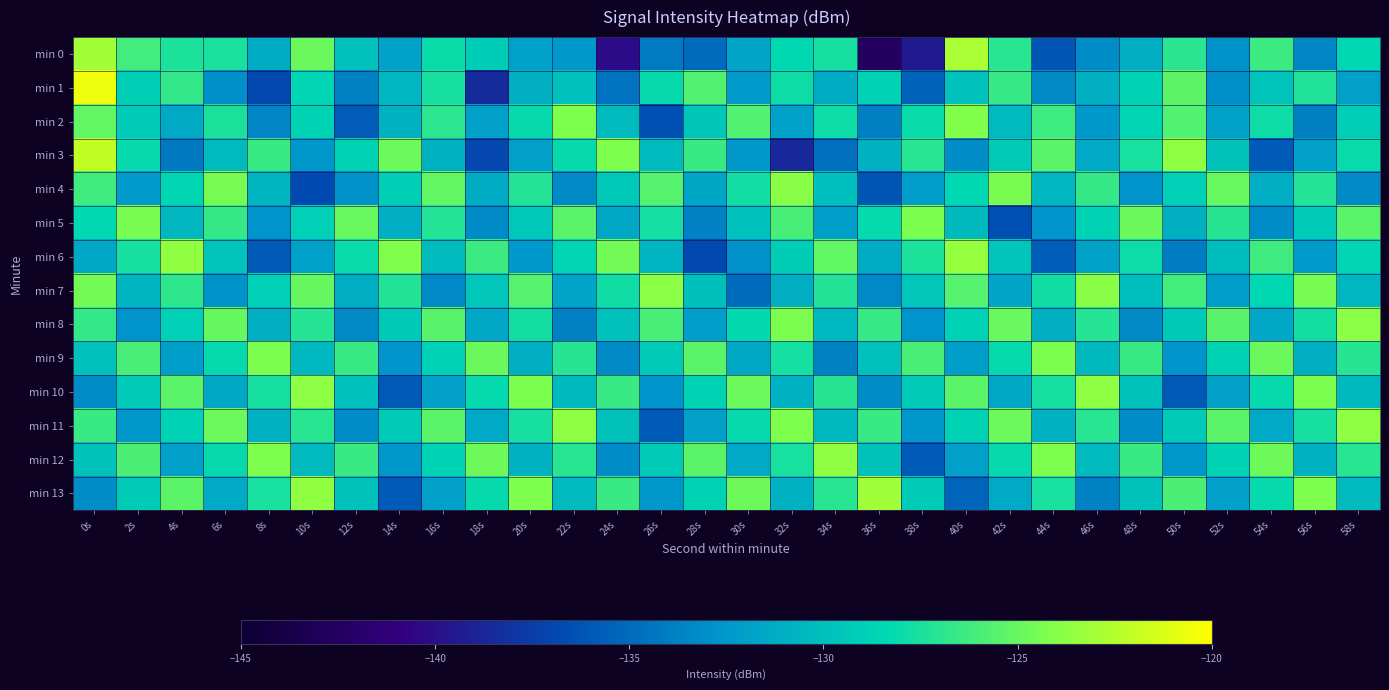

At which category is the sum across all series the highest?

0s